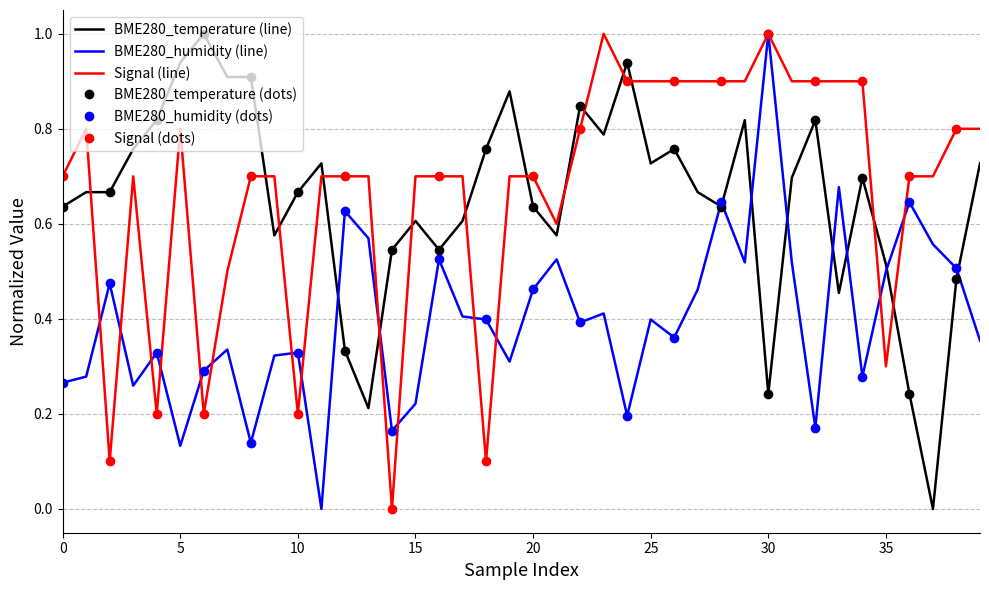

At which label does BME280_humidity (line) reach its peak?

30